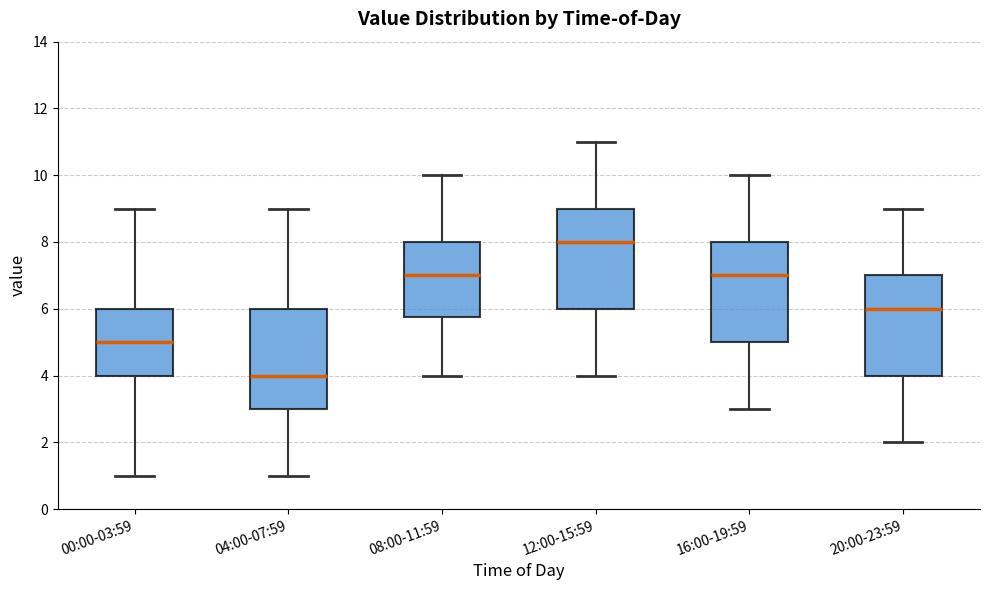

Where is the lower edge of the box for 08:00-11:59 on the y-axis? The values are not printed on the chart, so give them approximately, as read against the axis.

5.8